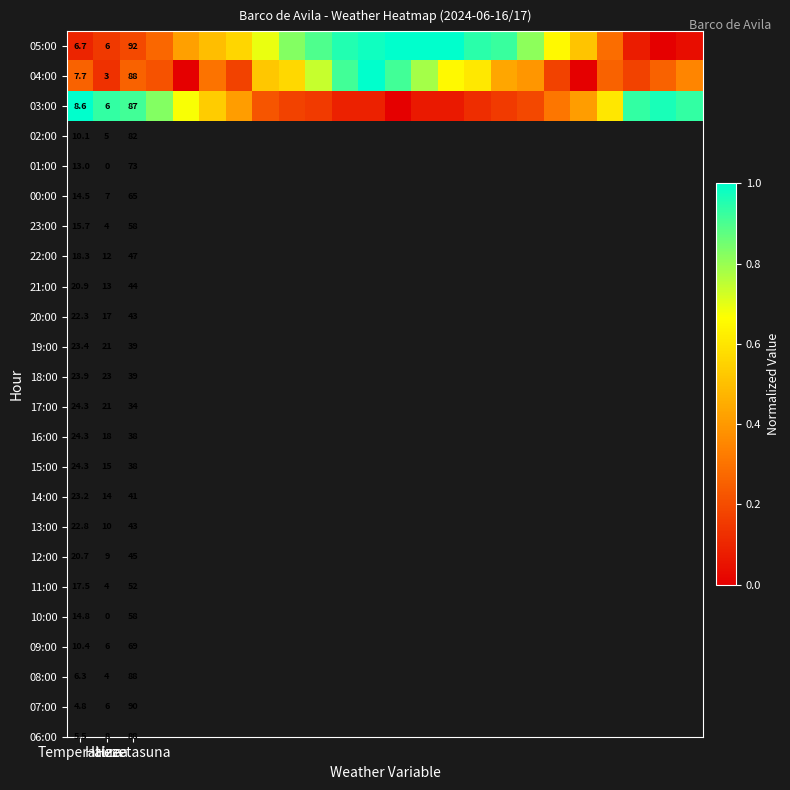

At how many categories does at least one series exceed 0?

24